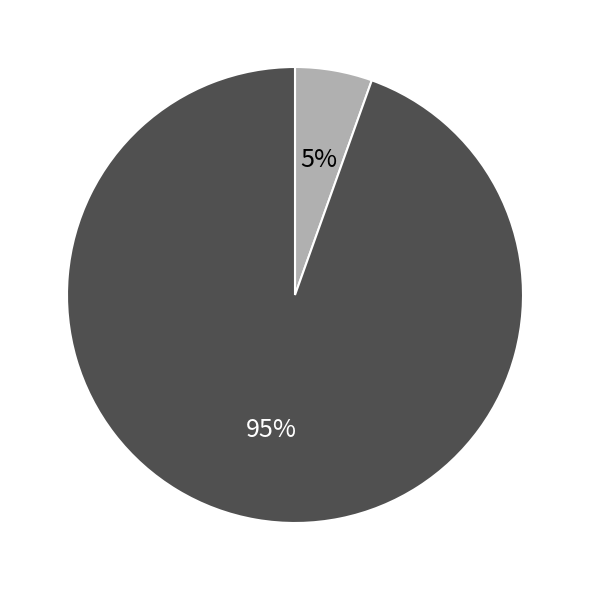

How many segments does this pie chart have?

2